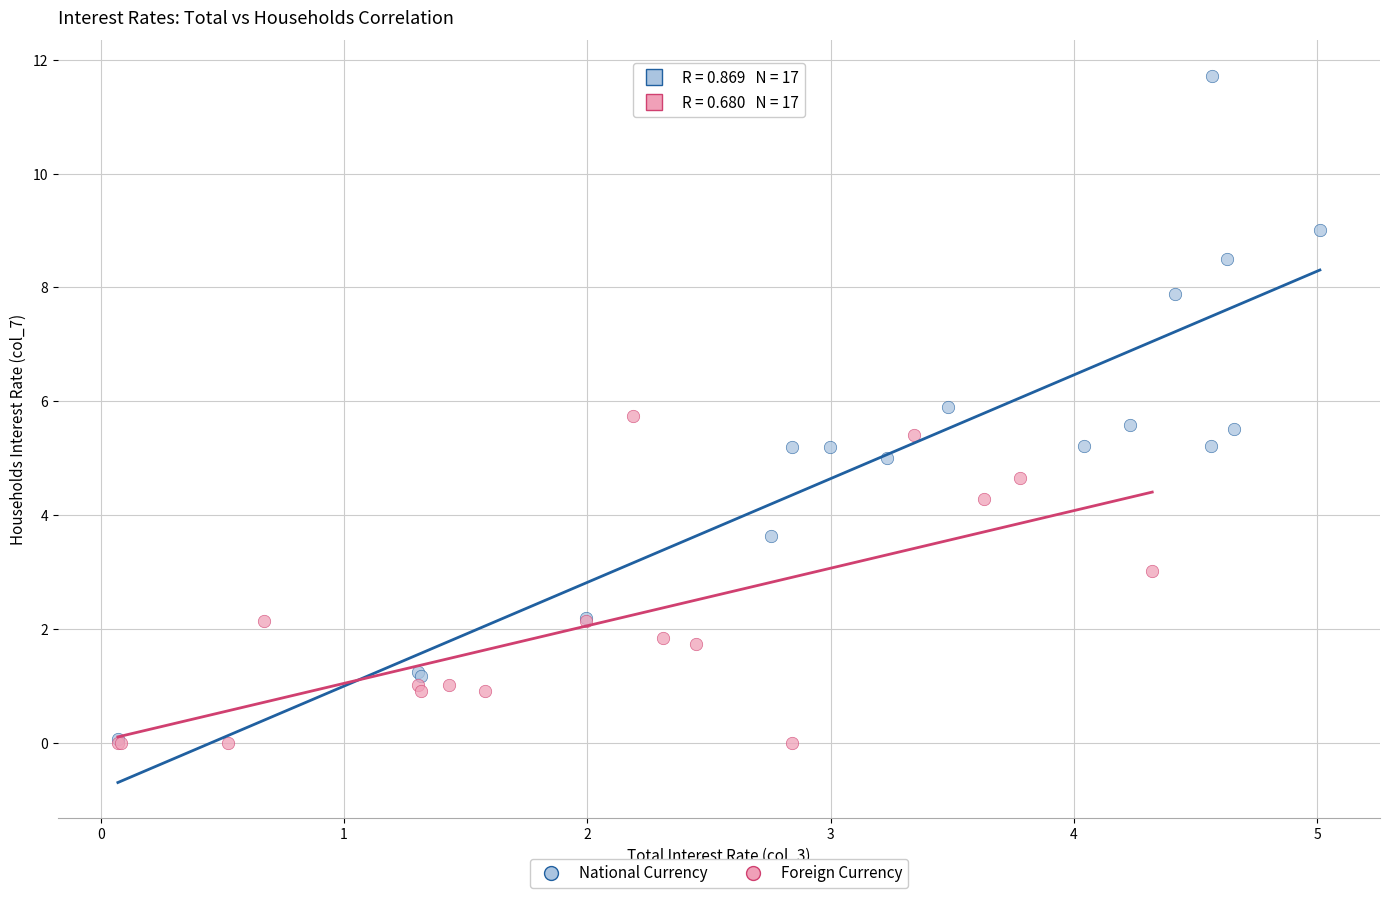

Which series has the widest spread of Y values?

National Currency